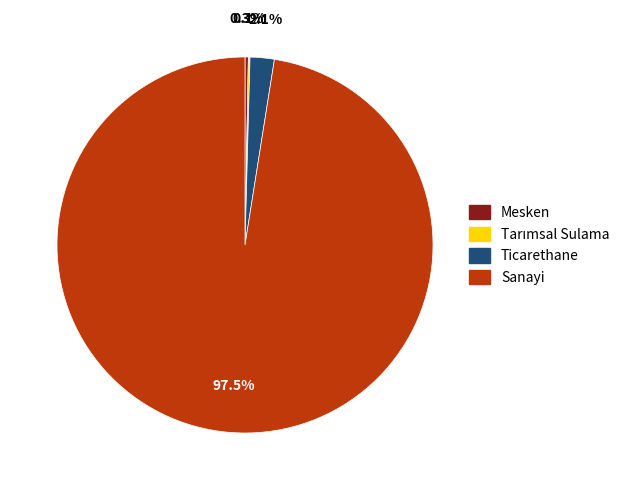

What portion of the pie excludes Sanayi?

2.5%